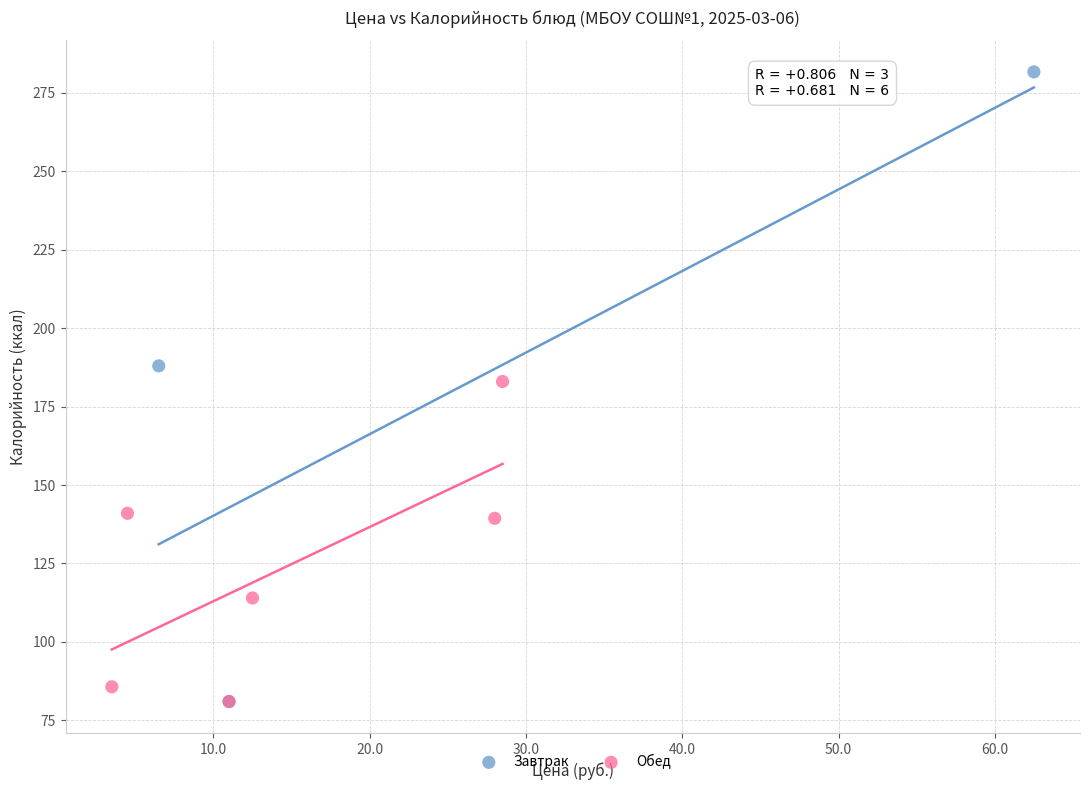

Which series contains the highest Y value?

Завтрак